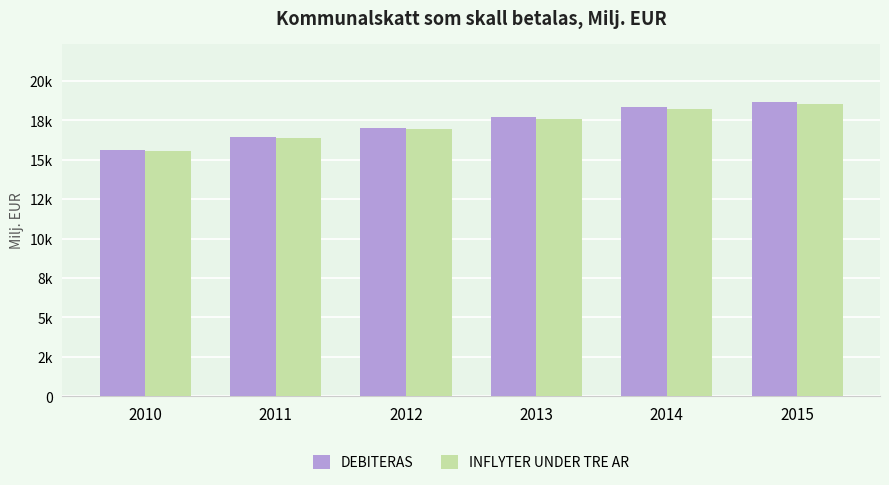

At which label does INFLYTER UNDER TRE AR first exceed 17586?

2013